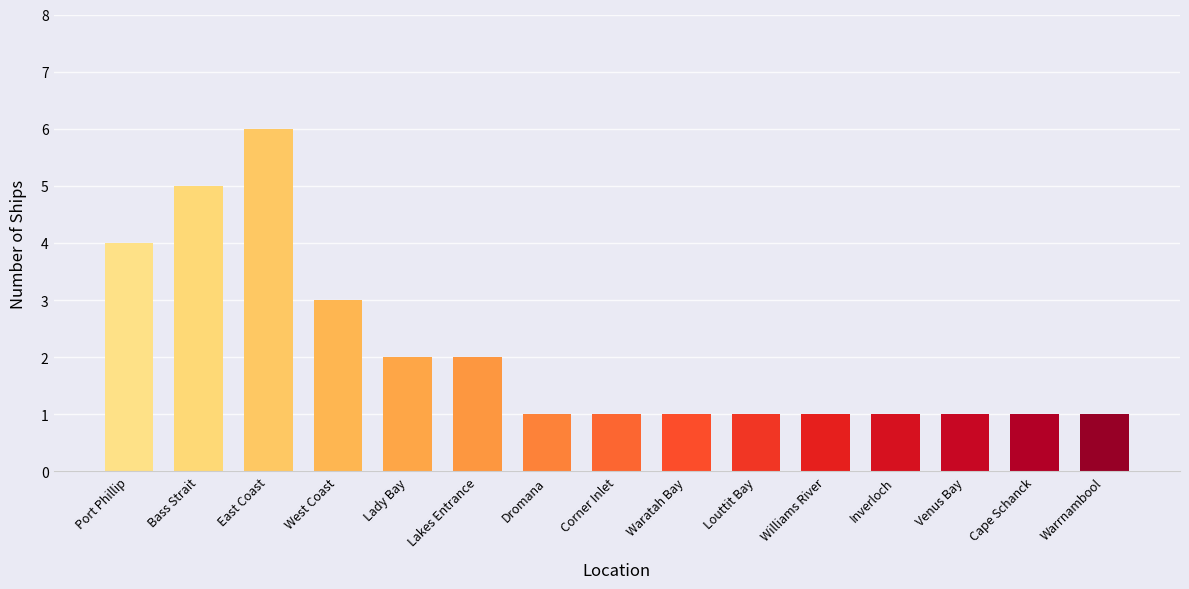

What is the label of the 15th bar from the left?

Warrnambool